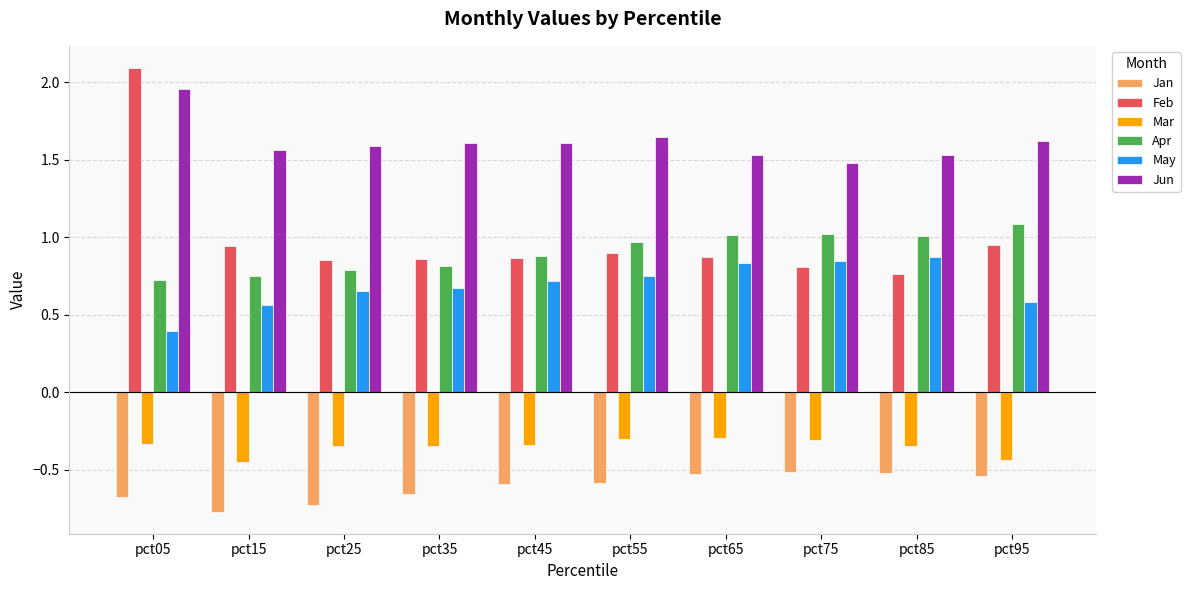

Rank the series by their maximum value, from lowest to highest.

Jan, Mar, May, Apr, Jun, Feb